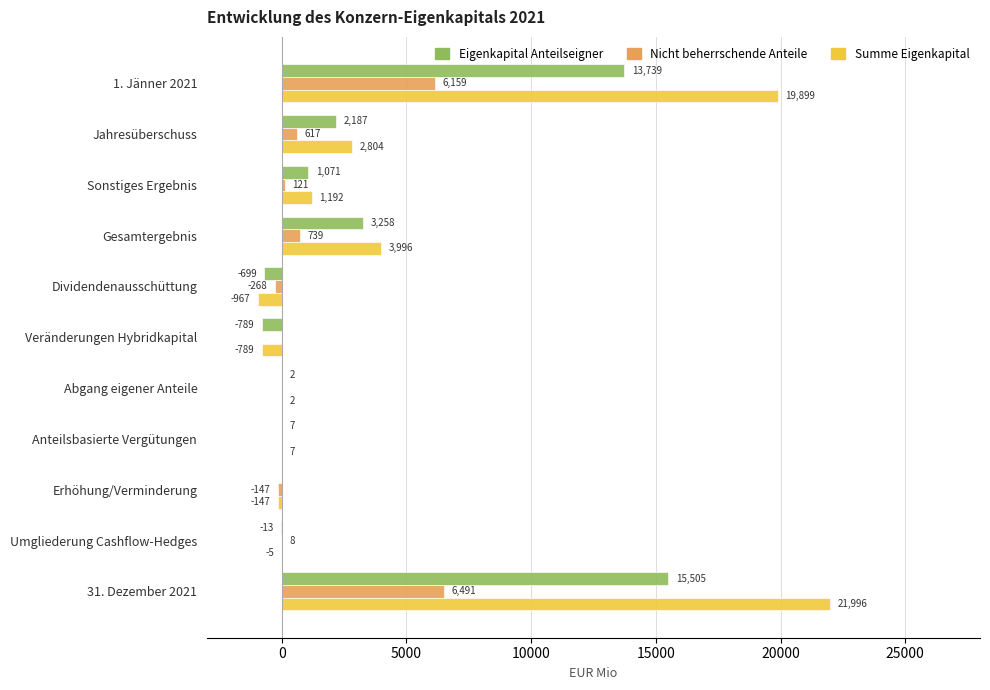

What is the average value of the Eigenkapital Anteilseigner series?

3115